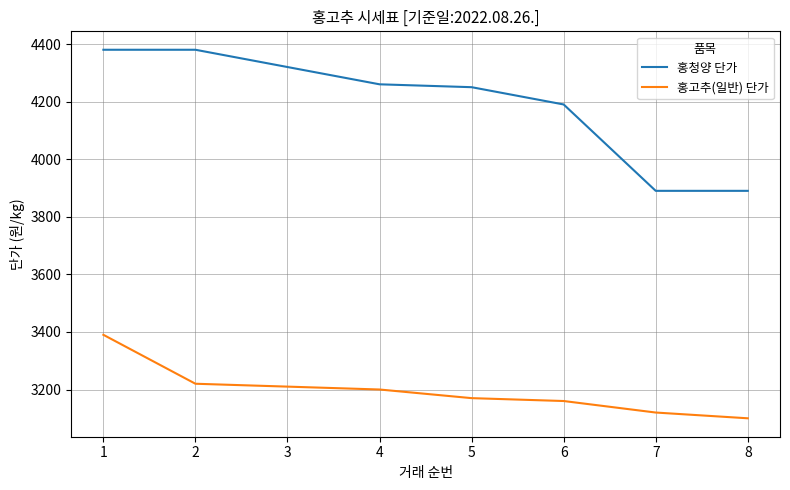

List the series in order of their peak value, lowest first.

홍고추(일반) 단가, 홍청양 단가